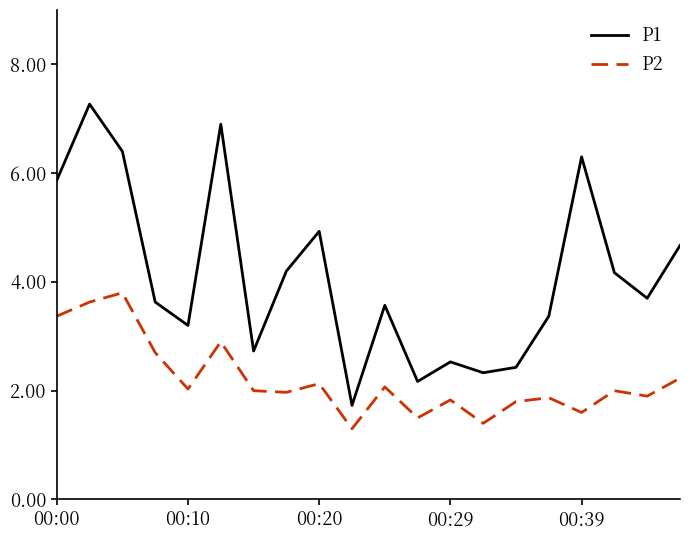

Rank the series by their average value, from lowest to highest.

P2, P1